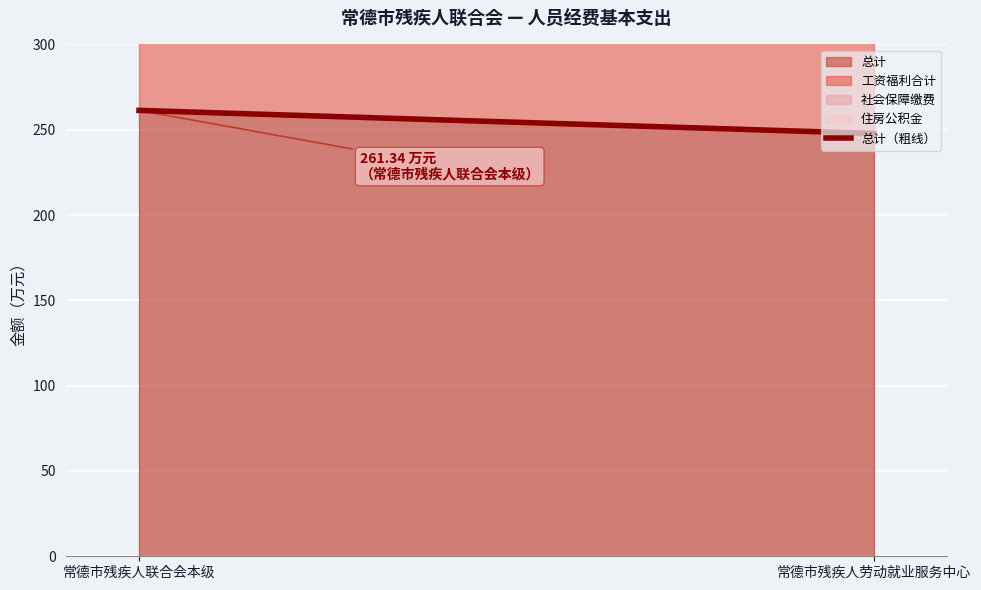

What is the minimum value shown in the chart?

247.8